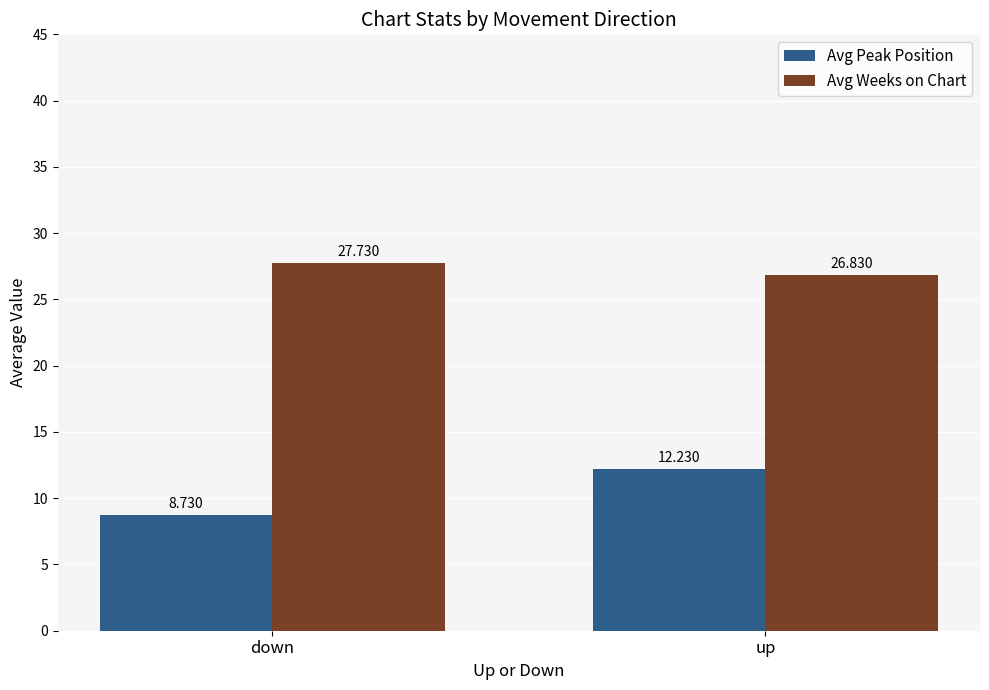

Are the bars grouped side by side (vs. stacked)?

Yes